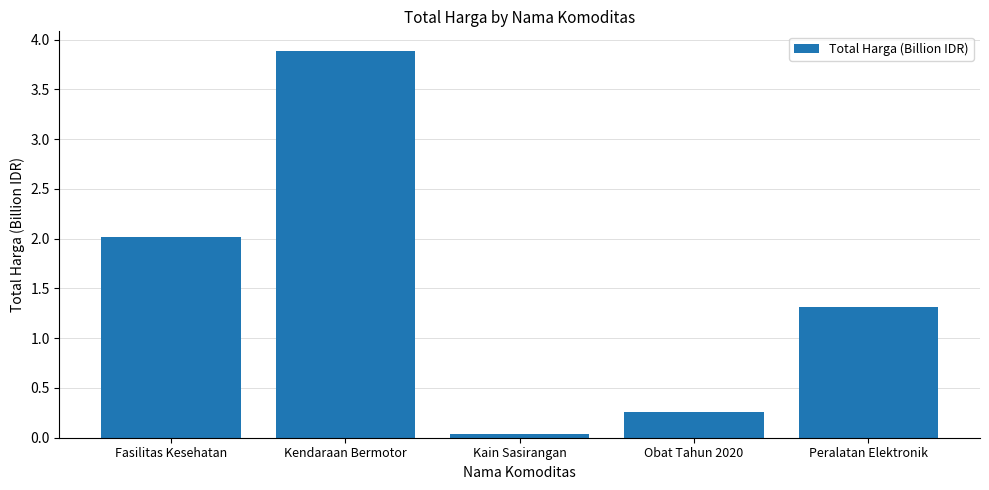

The chart shows a value of 0.3 at Obat Tahun 2020. True or false?

True